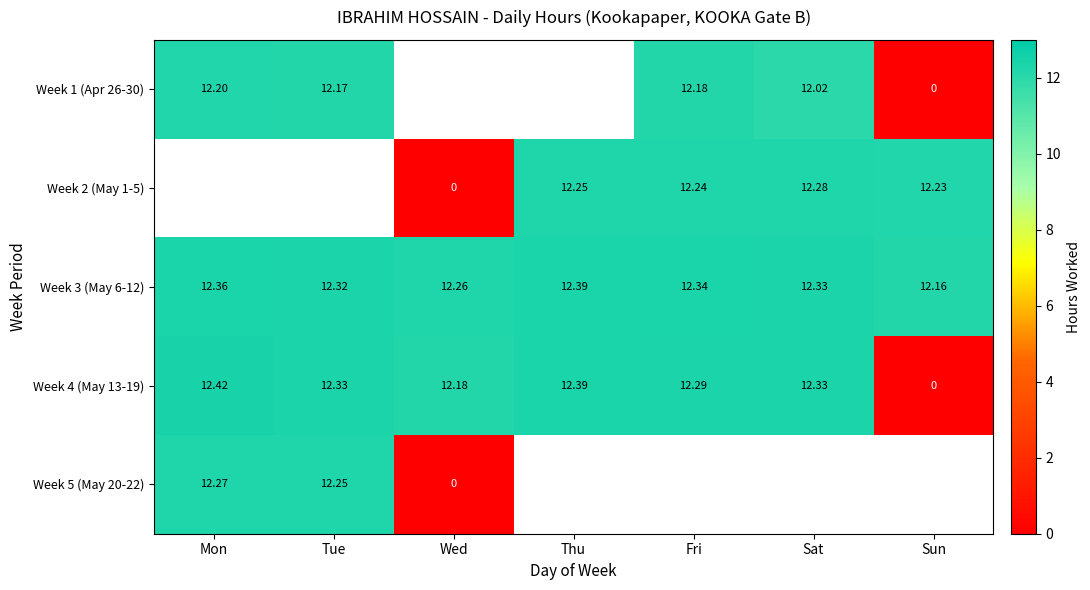

At which label is Week 4 (May 13-19) closest to 6?

Sun